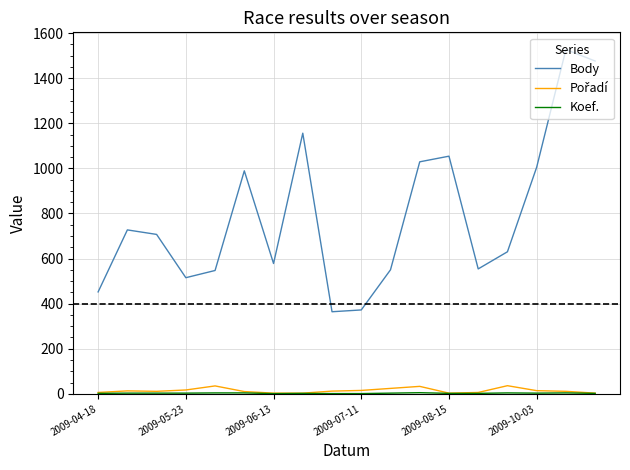

Which series has the largest total across all categories?

Body